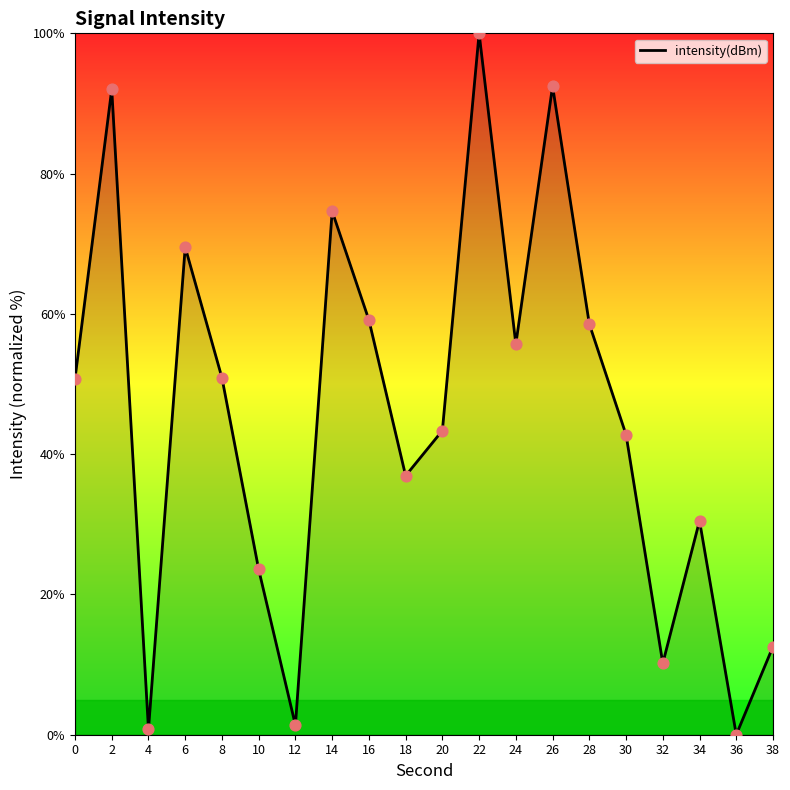

Between 32 and 24, which is larger?

24